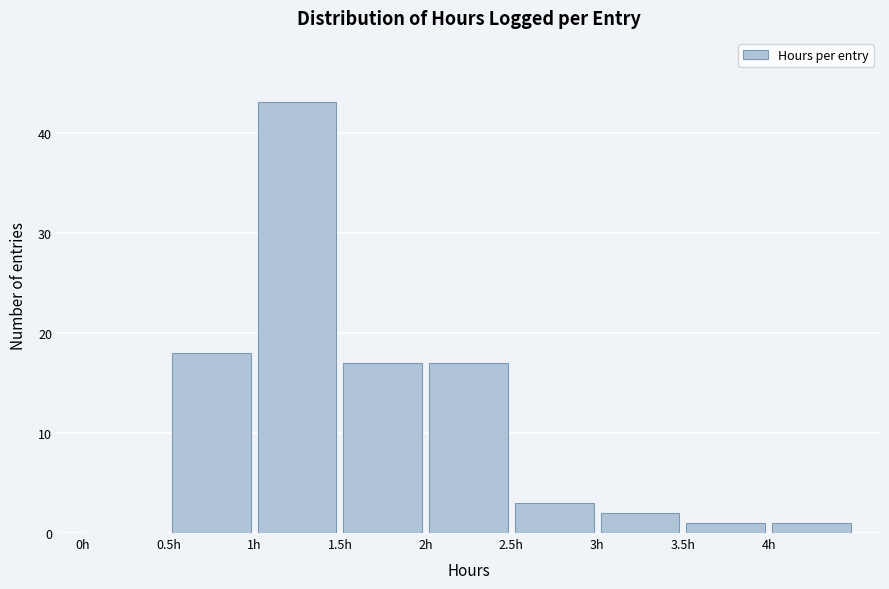

Over which range of the x-axis is the bar tallest?

1.0 to 1.5